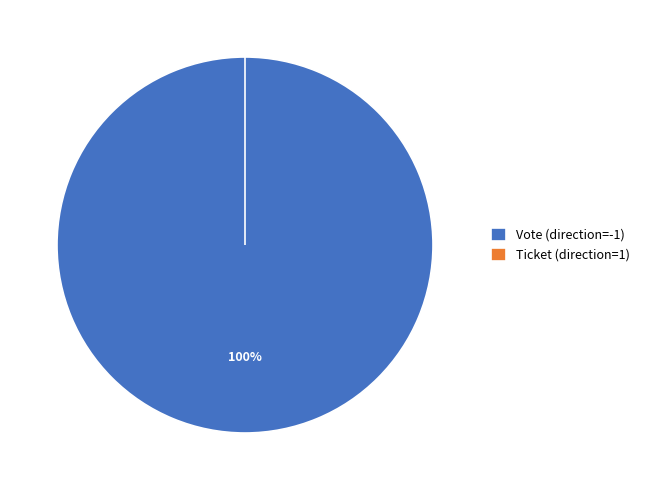

Rank the categories by value from lowest to highest.

Ticket (direction=1), Vote (direction=-1)